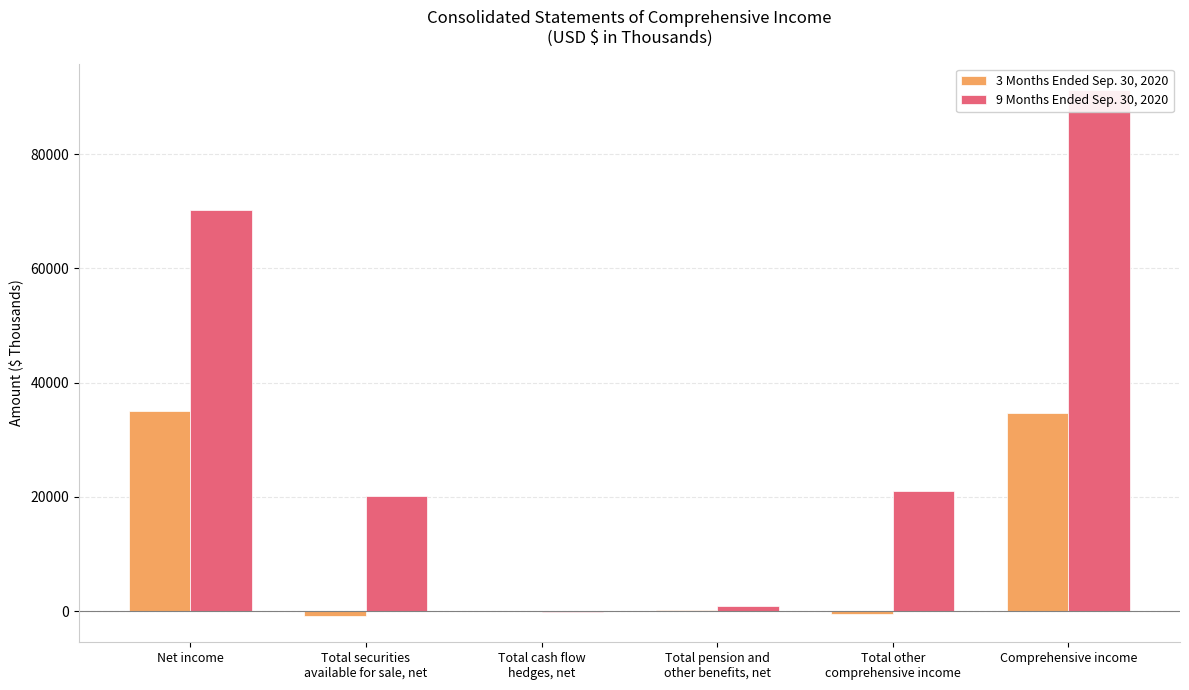

Where does the 3 Months Ended Sep. 30, 2020 series first go above 286?

Net income